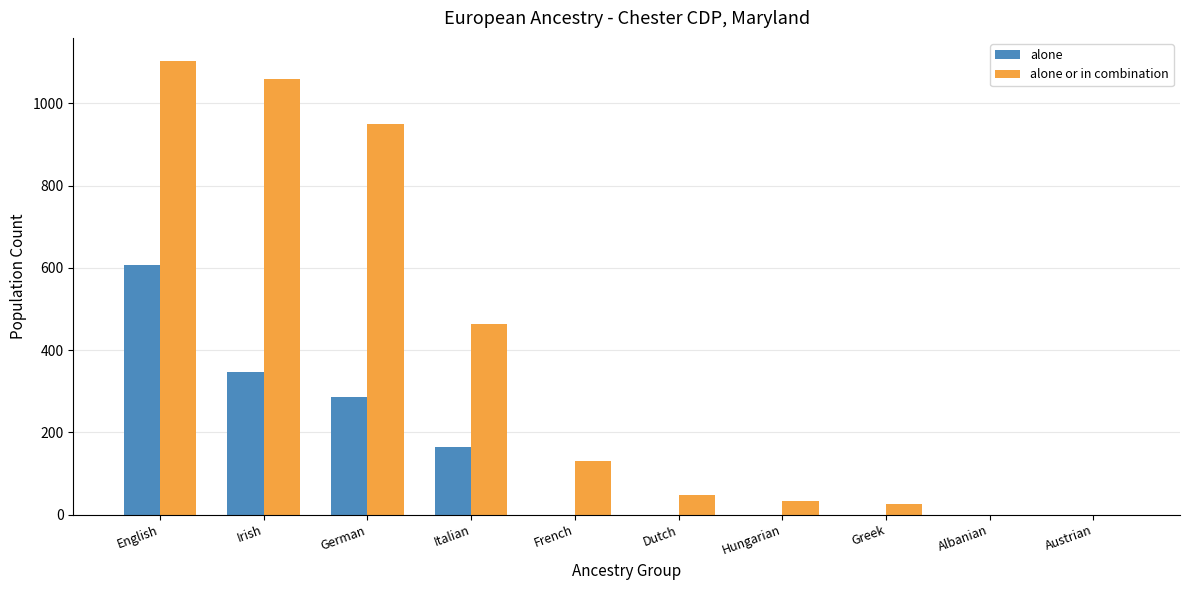

What are all the series names shown in the legend?

alone, alone or in combination